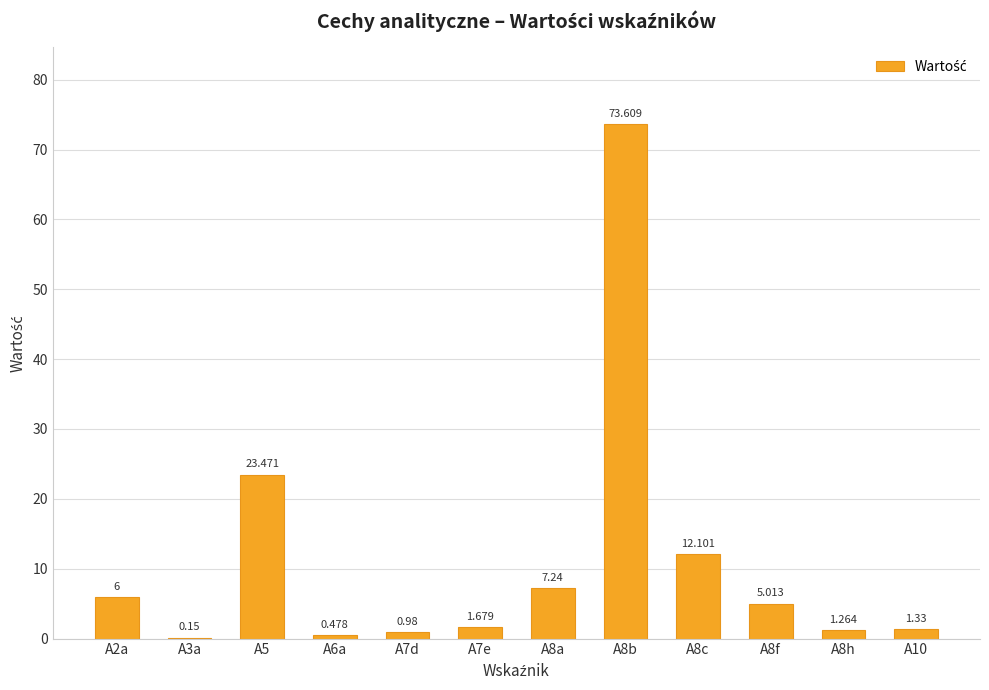

What is the sum of all values?

133.3